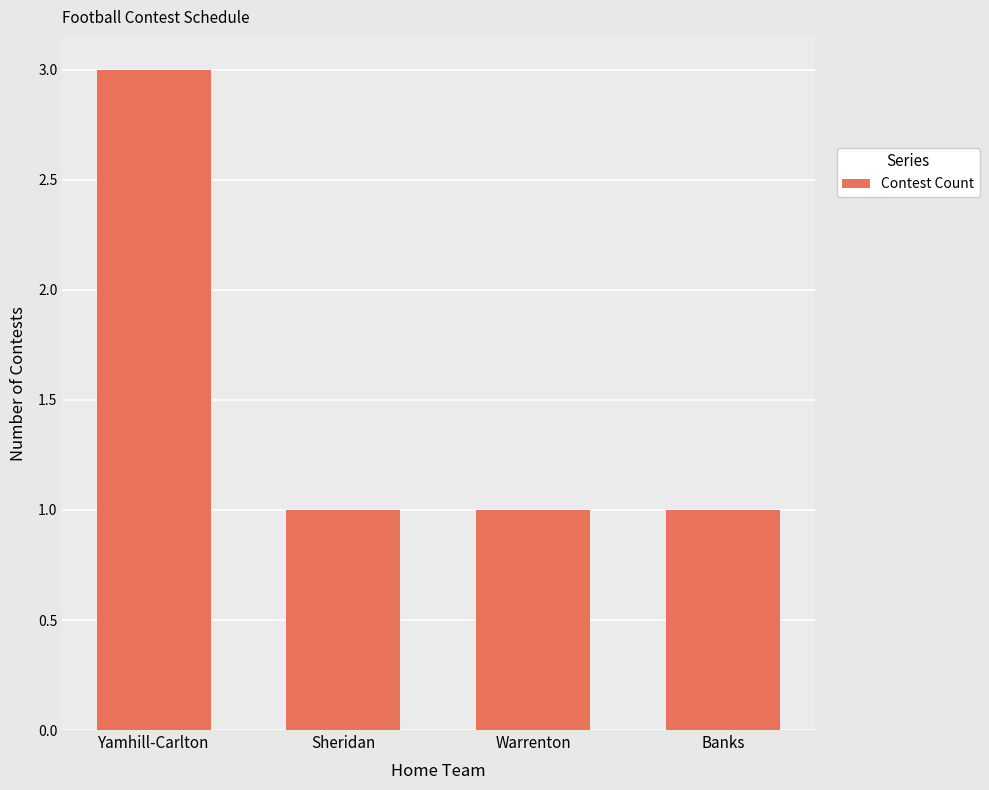

Reading left to right, list all the values displayed in this chart.

Yamhill-Carlton=3	Sheridan=1	Warrenton=1	Banks=1